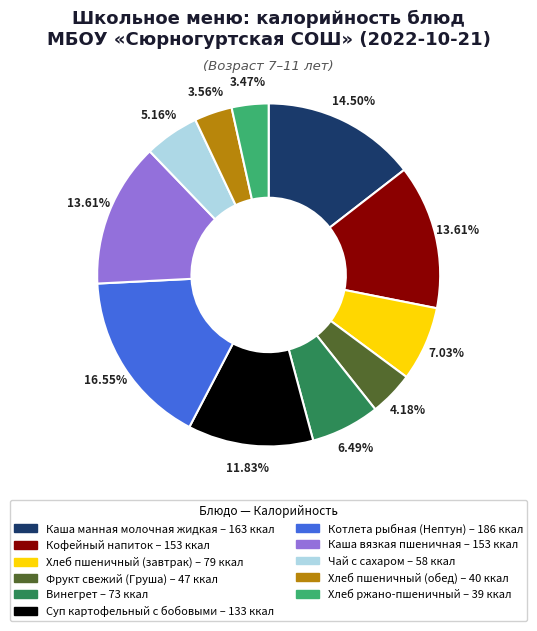

Does Суп картофельный с бобовыми account for over 50% of the chart?

No